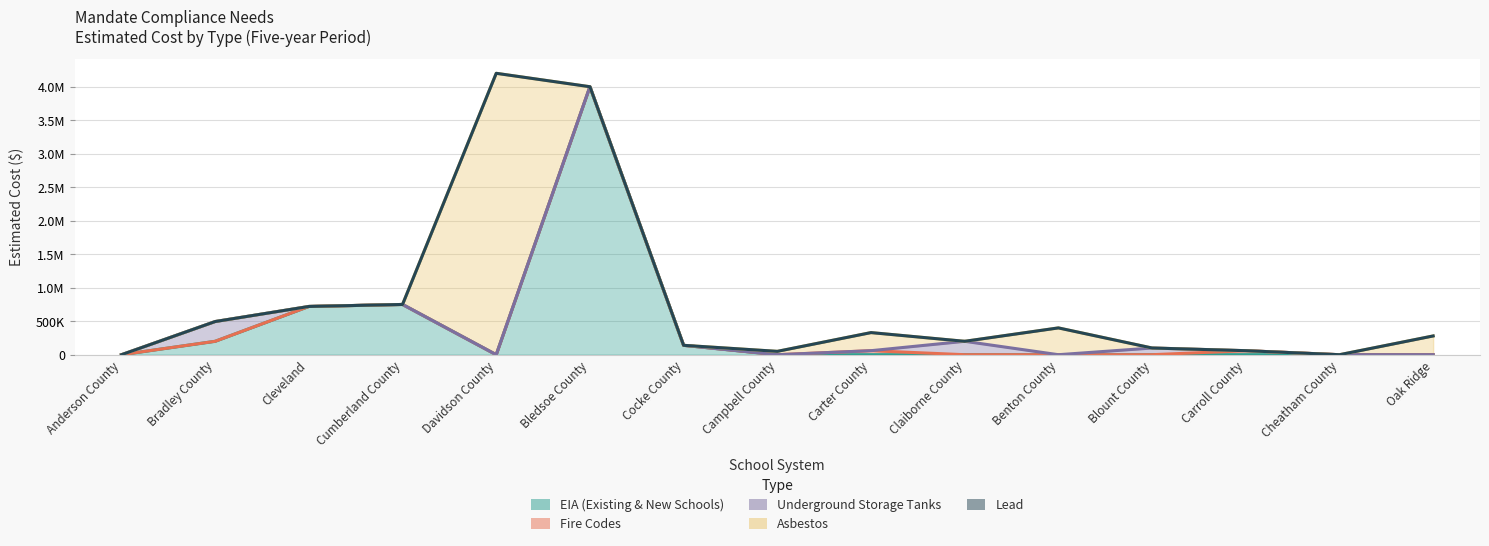

Between Blount County and Carroll County, which is larger?

Blount County